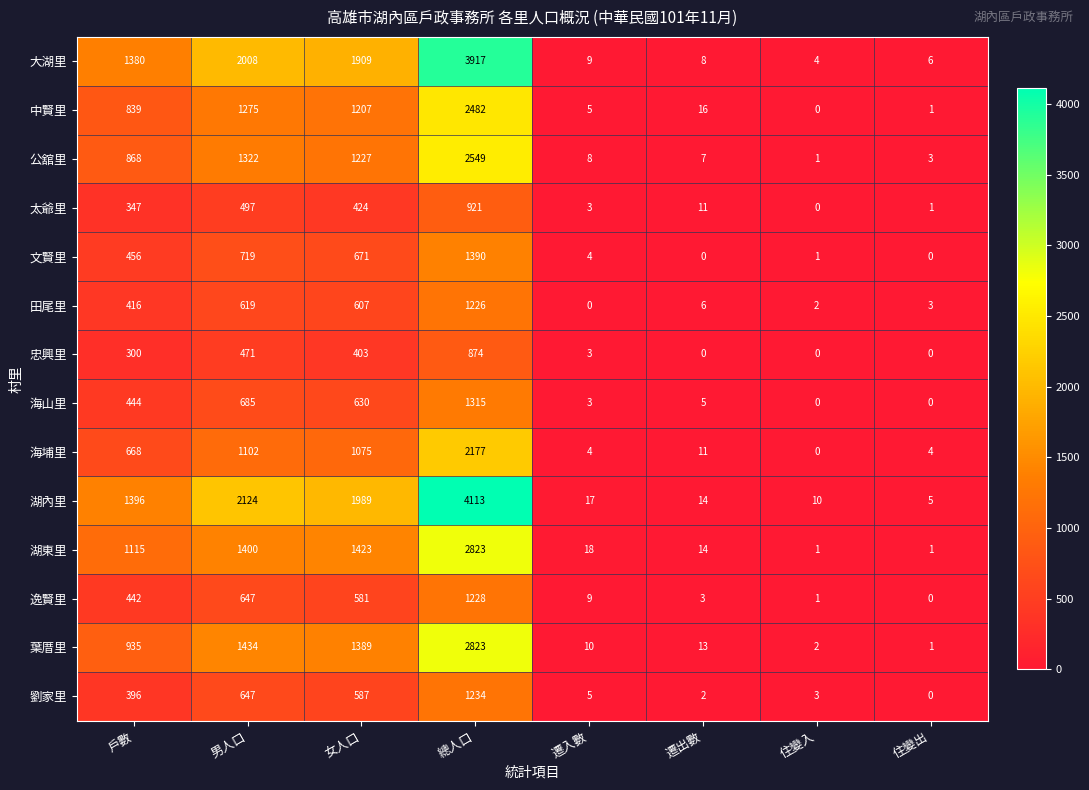

Rank the categories by 葉厝里 value from lowest to highest.

住變出, 住變入, 遷入數, 遷出數, 戶數, 女人口, 男人口, 總人口